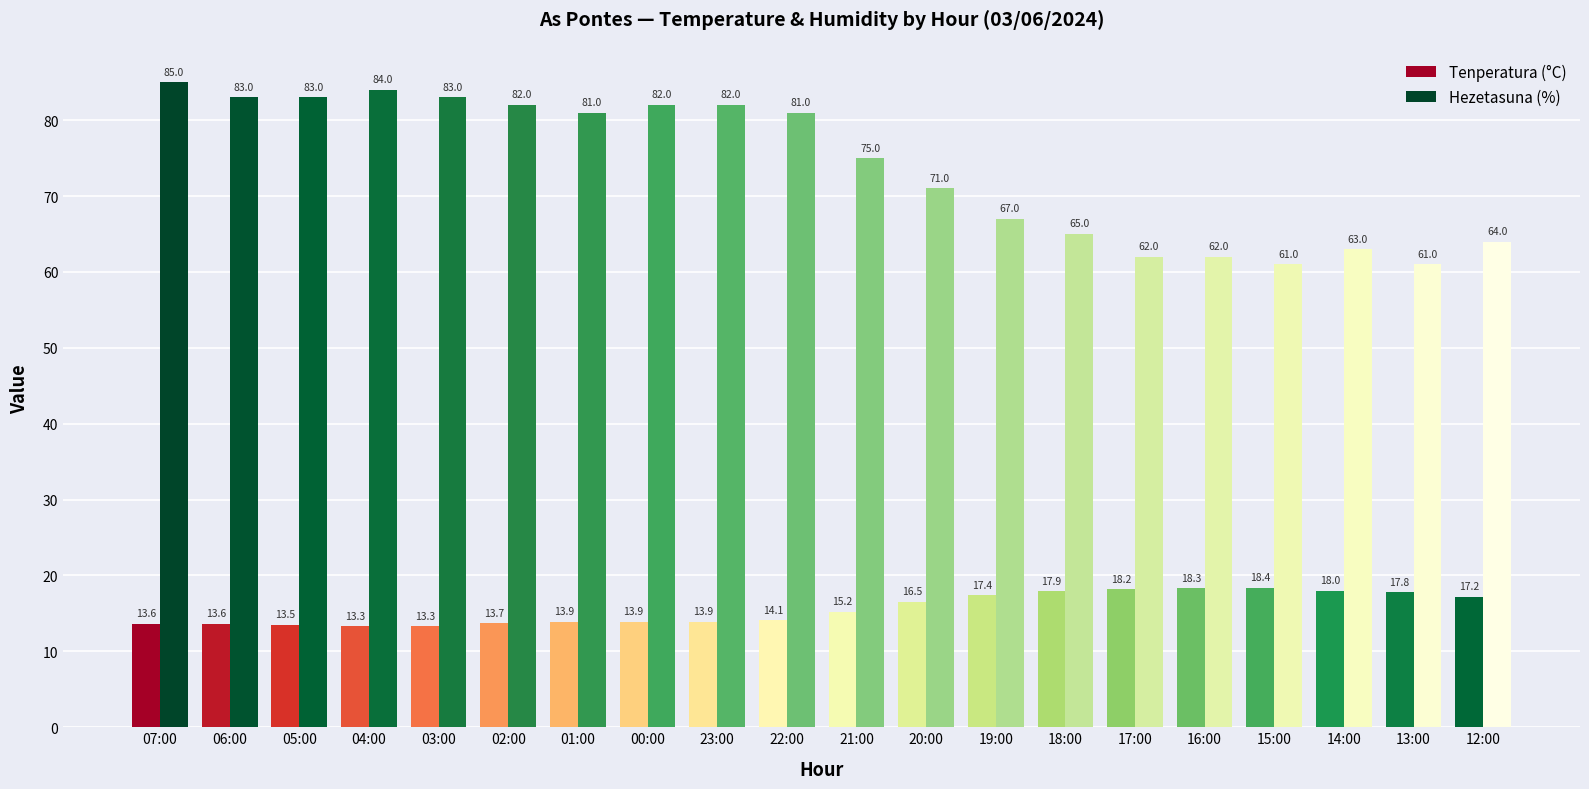

What is the label of the 10th bar from the right?

21:00